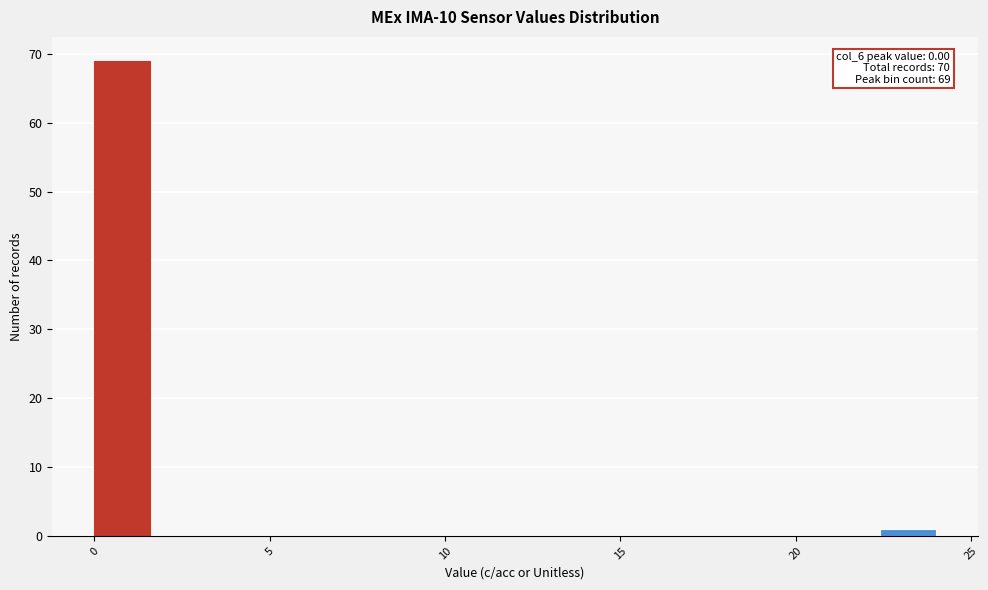

Read against the x-axis, roughly where is the centre of the tallest bar?

1.0